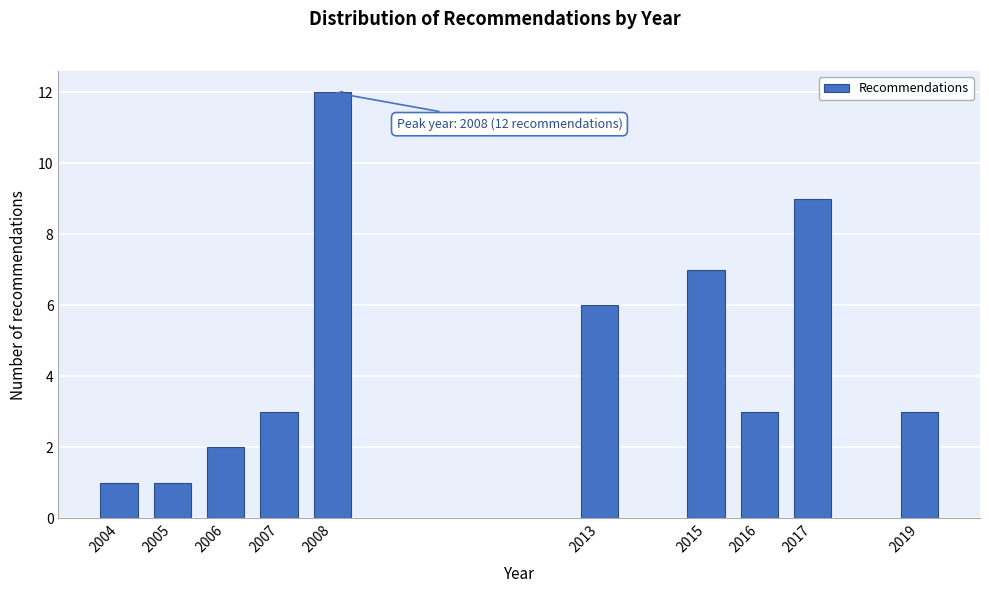

Reading left to right, what are all the values shown in this chart?

2004=1	2005=1	2006=2	2007=3	2008=12	2013=6	2015=7	2016=3	2017=9	2019=3